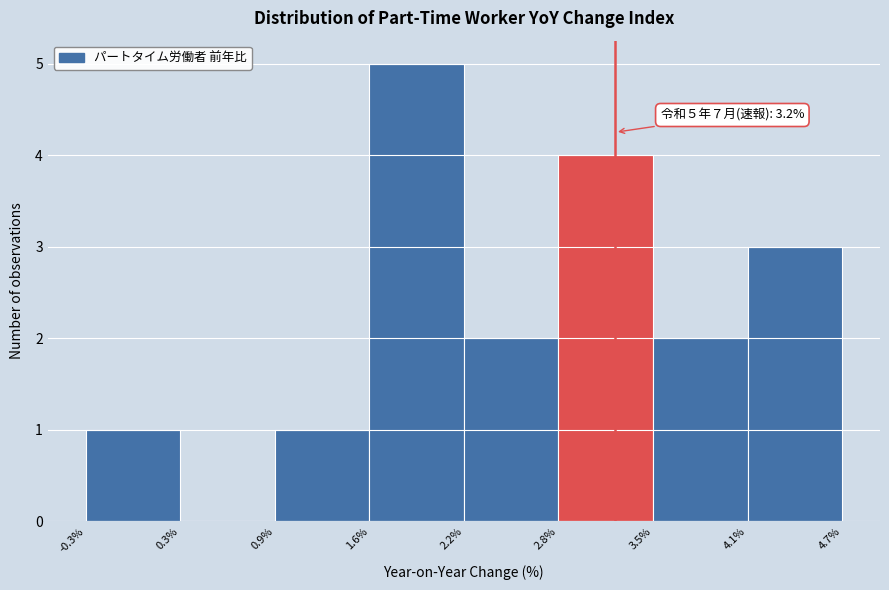

Which range on the x-axis has the tallest bar?

1.6% to 2.2%